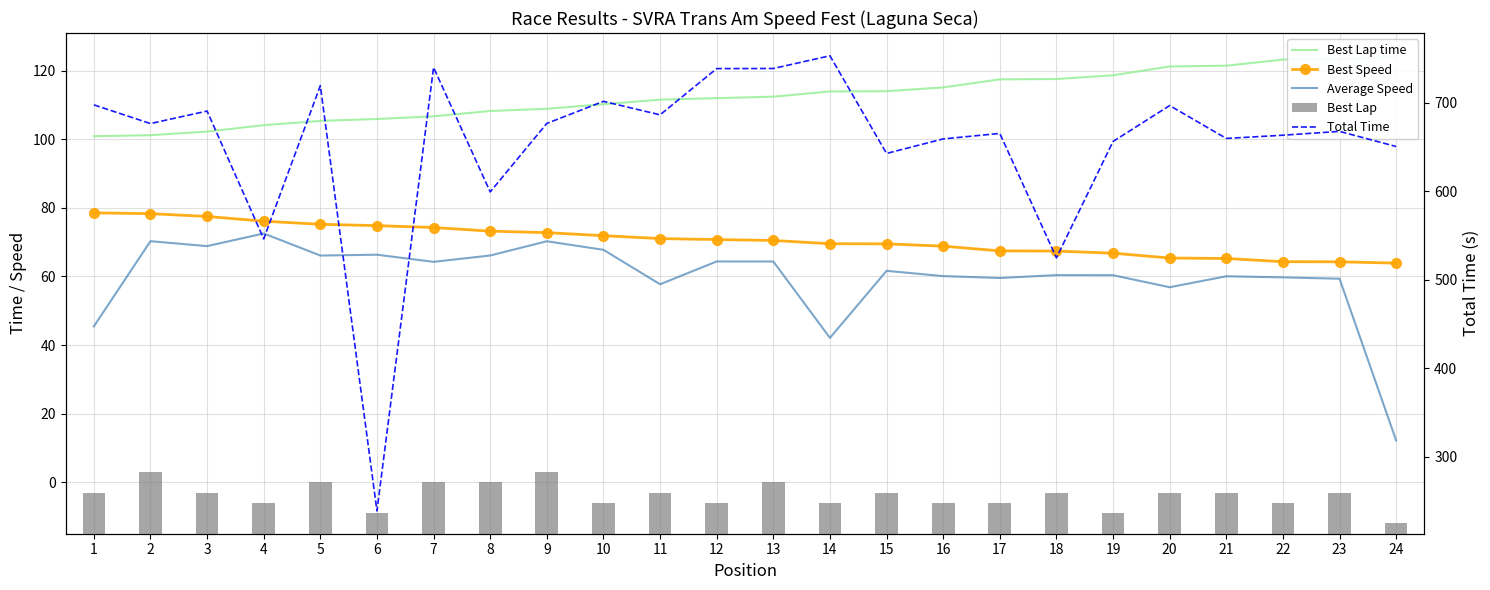

Is it true that Best Lap equals 12.0 at 11?

True